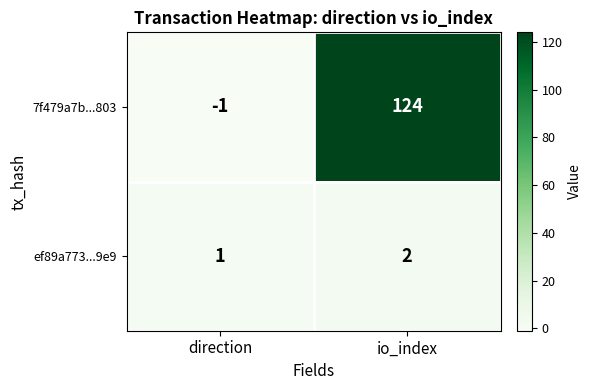

Is it true that 7f479a7b...803 equals 124 at io_index?

True